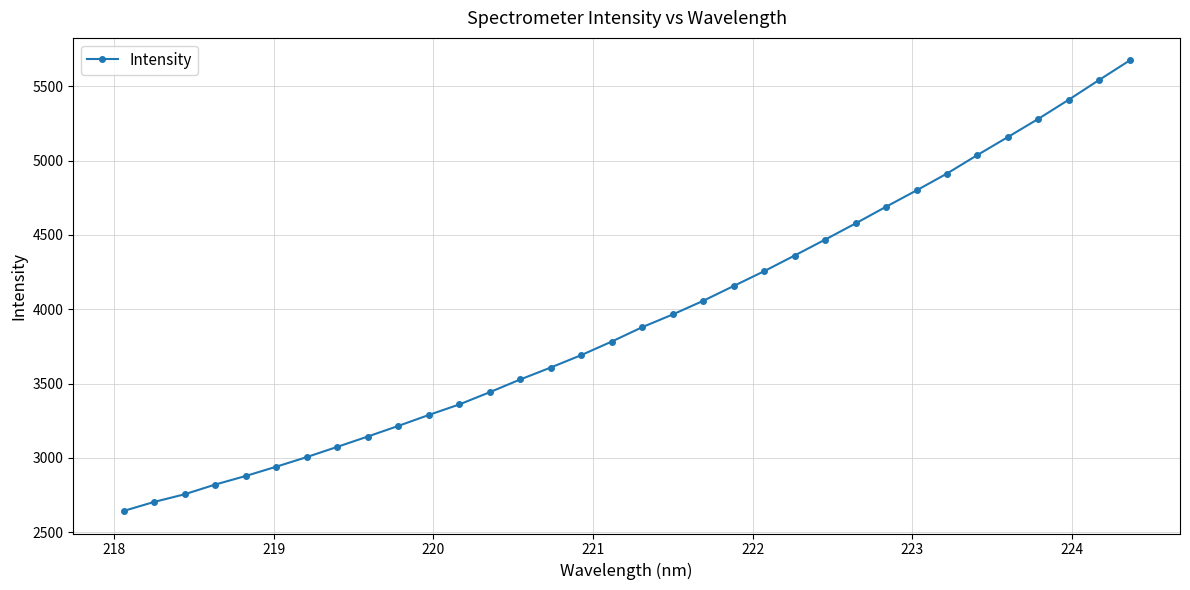

What is the sum of all values?

134099.9